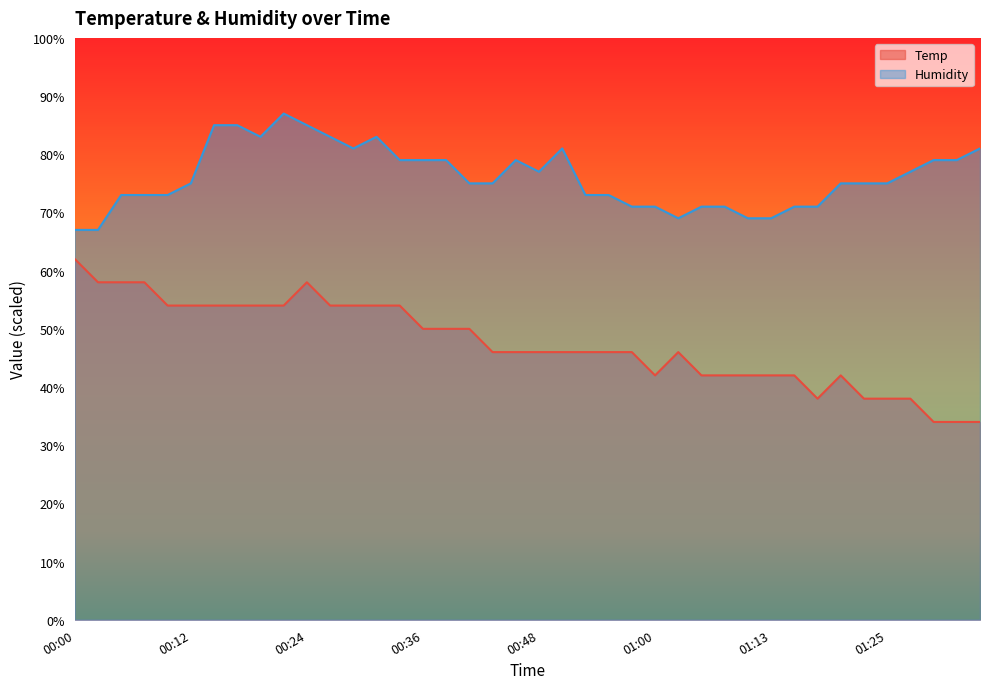

How many lines are shown in the chart?

2